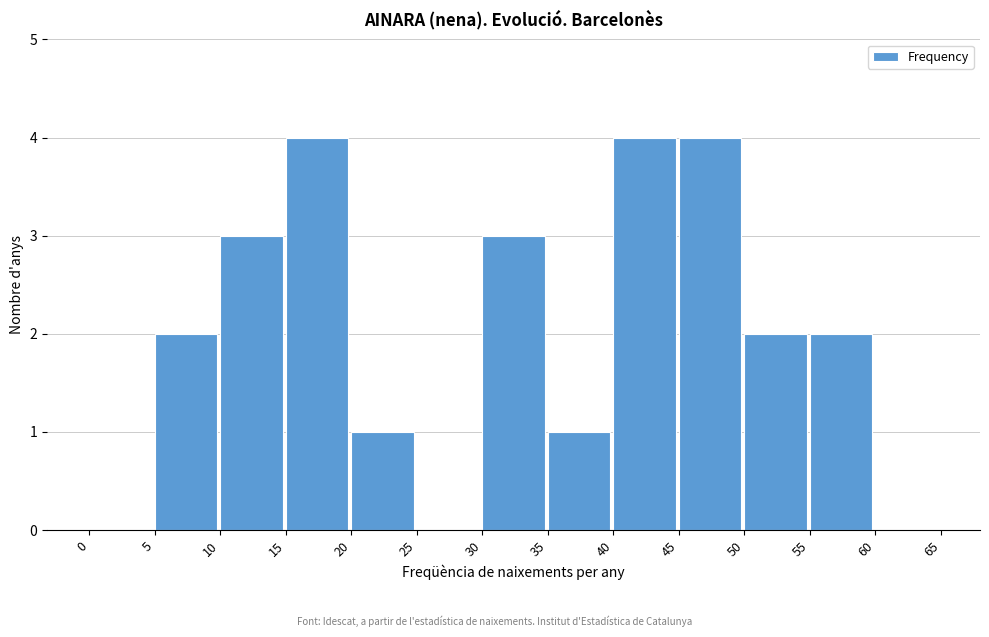

Reading left to right, transcribe this chart: for each bar, give the range it covers on the x-axis and its height. The values are not printed on the chart, so give them approximately, as read against the axis.

0 to 5: 0
5 to 10: 2
10 to 15: 3
15 to 20: 4
20 to 25: 1
25 to 30: 0
30 to 35: 3
35 to 40: 1
40 to 45: 4
45 to 50: 4
50 to 55: 2
55 to 60: 2
60 to 65: 0